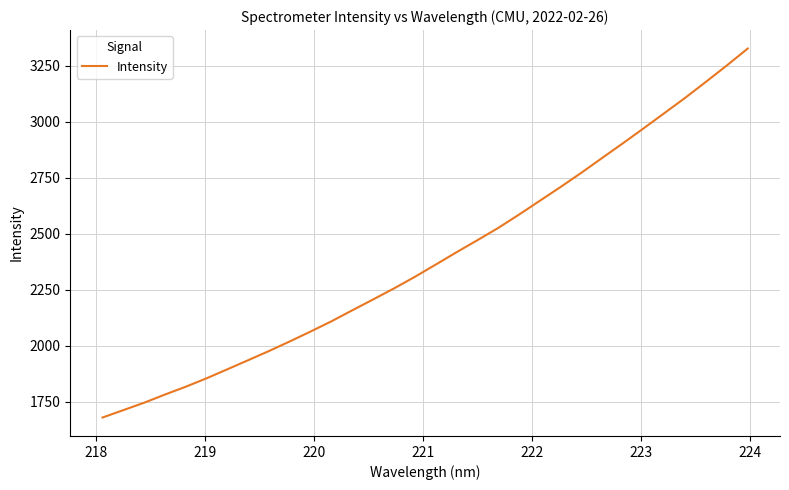

What is the maximum value shown in the chart?

3325.9